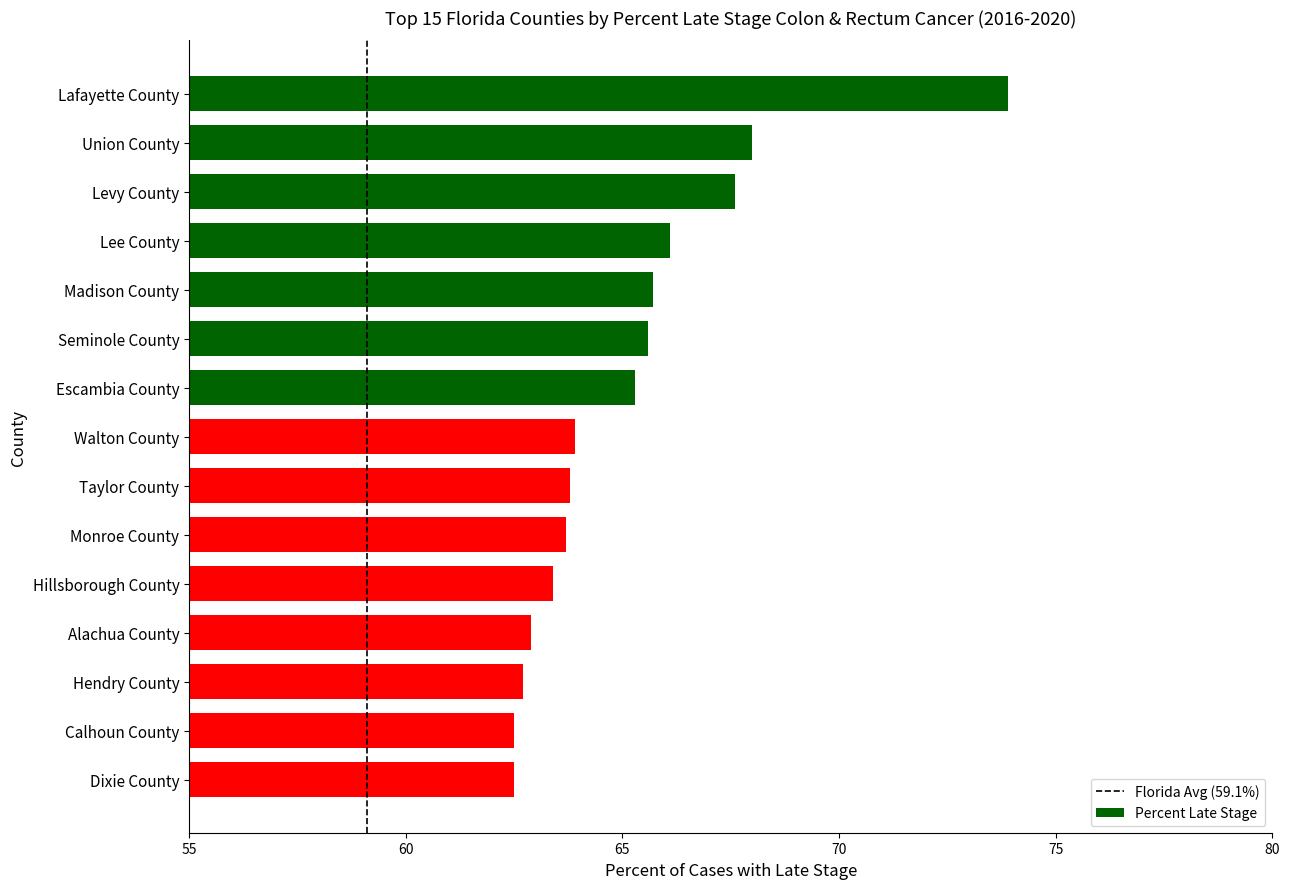

Between Hillsborough County and Madison County, which is larger?

Madison County